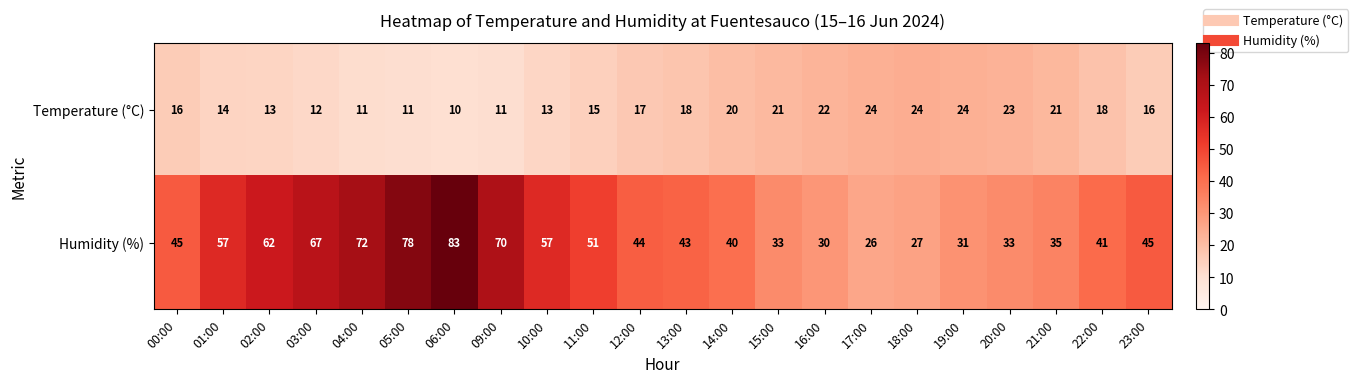

True or false: Temperature (°C) has a value of 5 at 09:00.

False